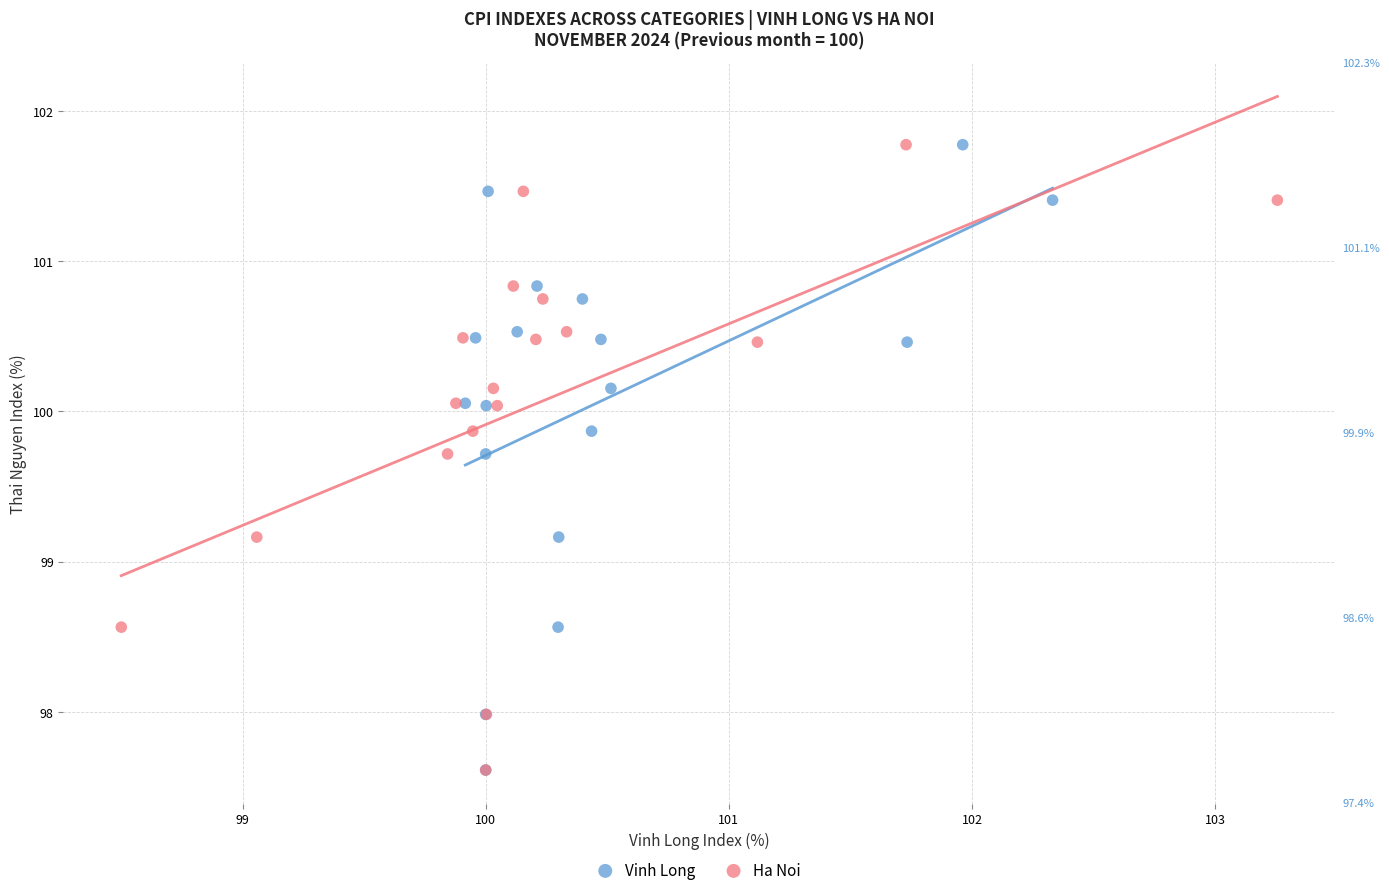

What are all the series names shown in the legend?

Vinh Long, Ha Noi